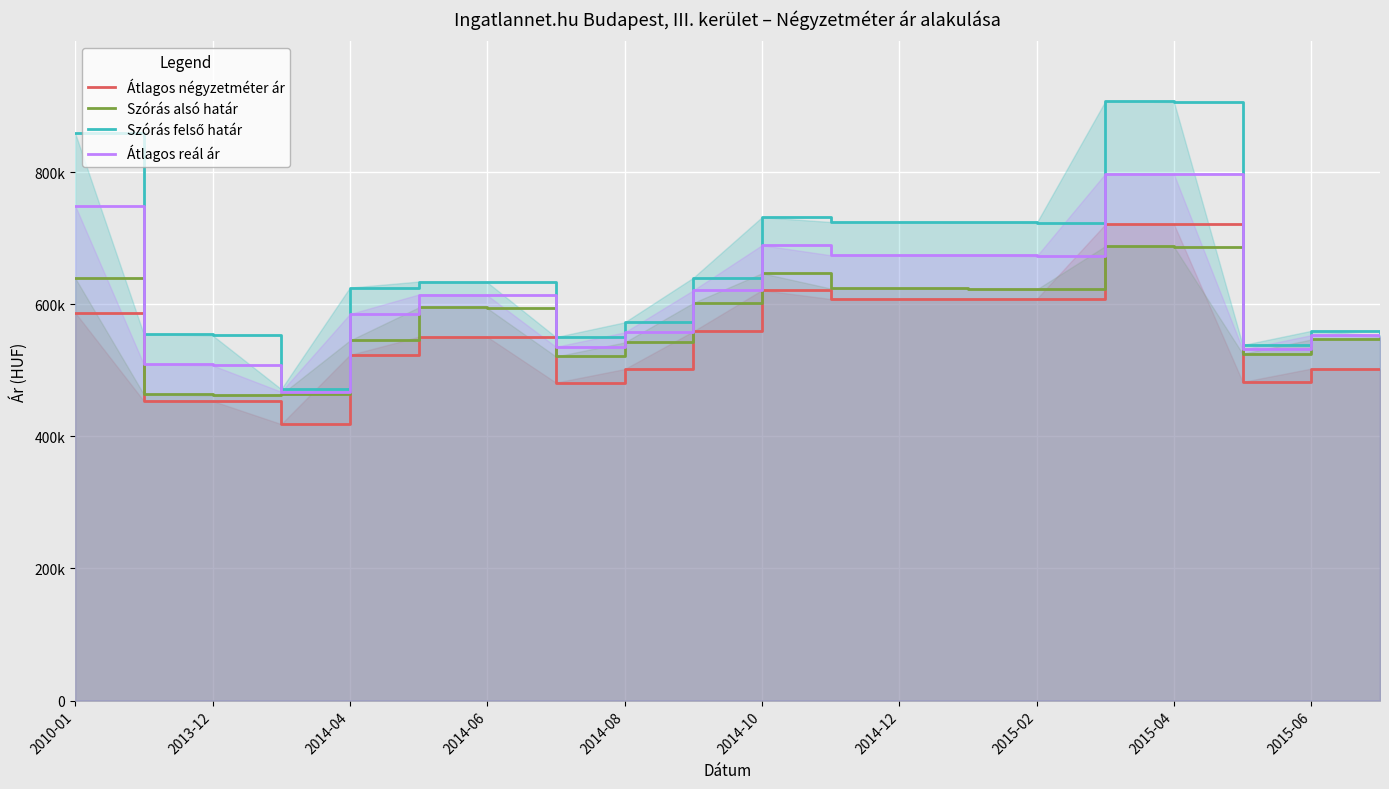

True or false: Szórás alsó határ and Szórás felső határ intersect in this chart.

False